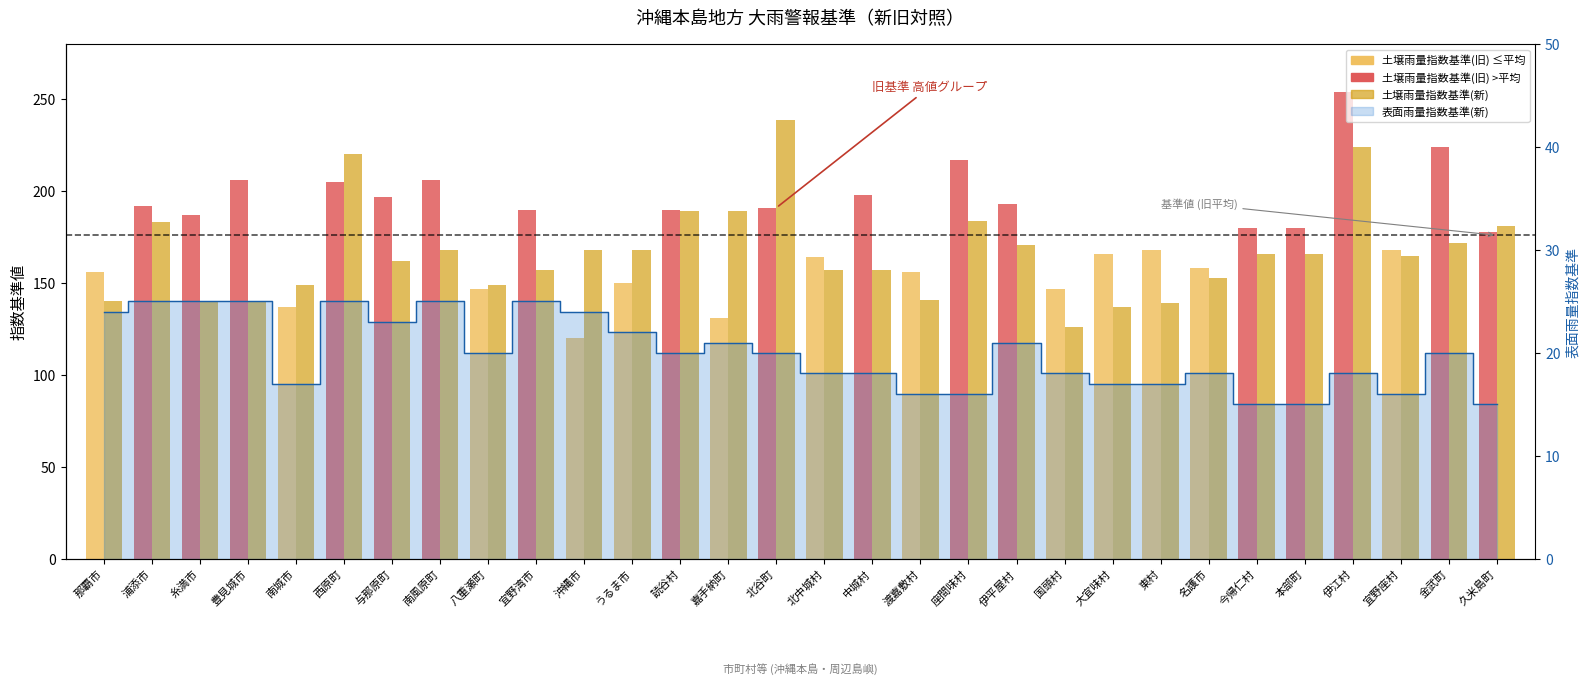

What is the difference between the maximum and minimum values in the 土壌雨量指数基準(旧) series?

134